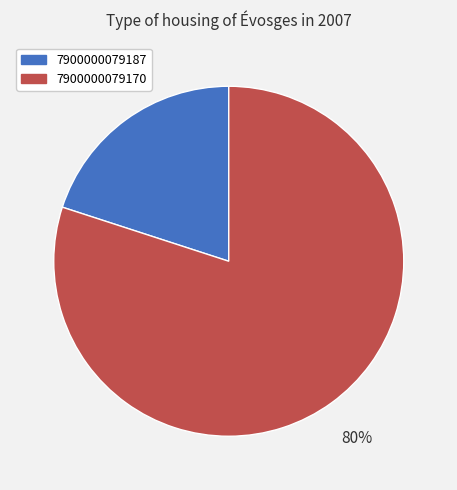

True or false: 7900000079187 accounts for 20% of the total.

True